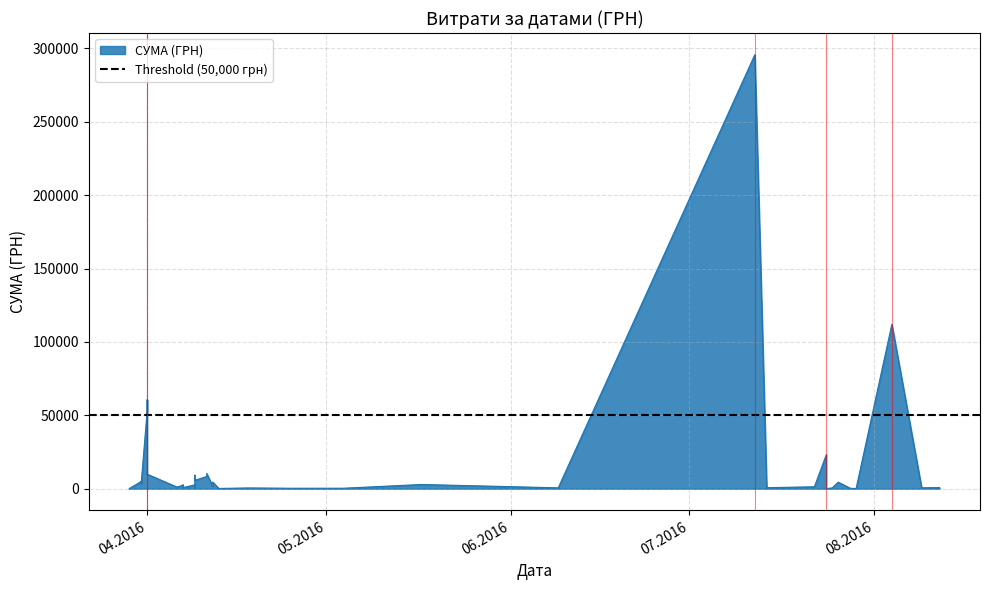

How many distinct data groups are displayed?

1